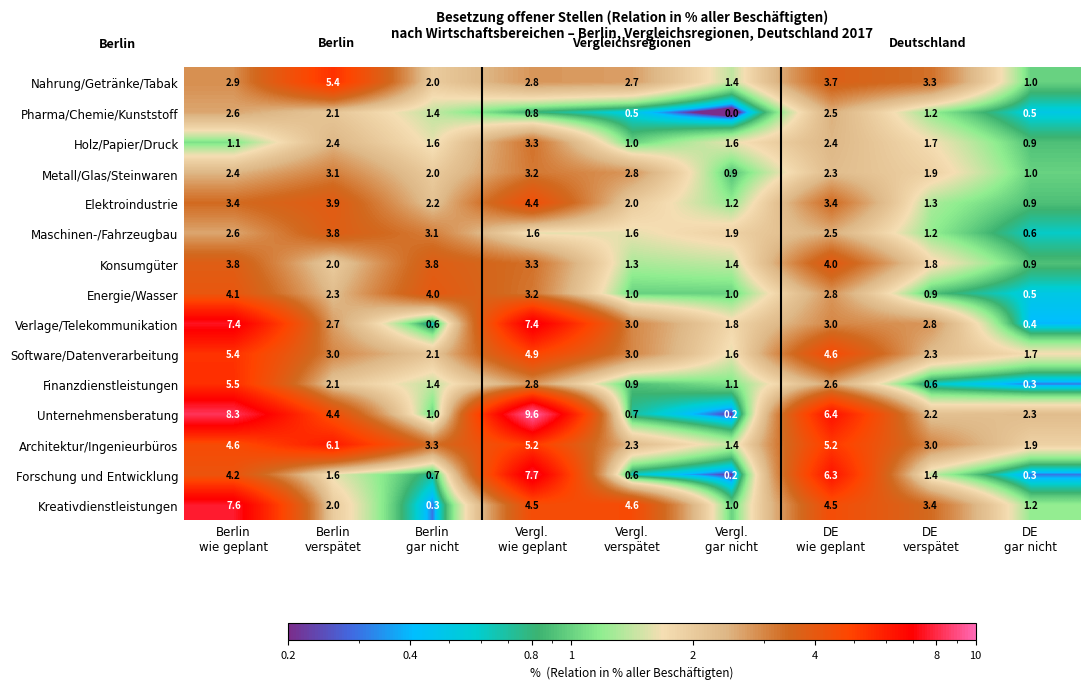

What is the difference between the maximum and second lowest values in the Energie/Wasser series?

3.2